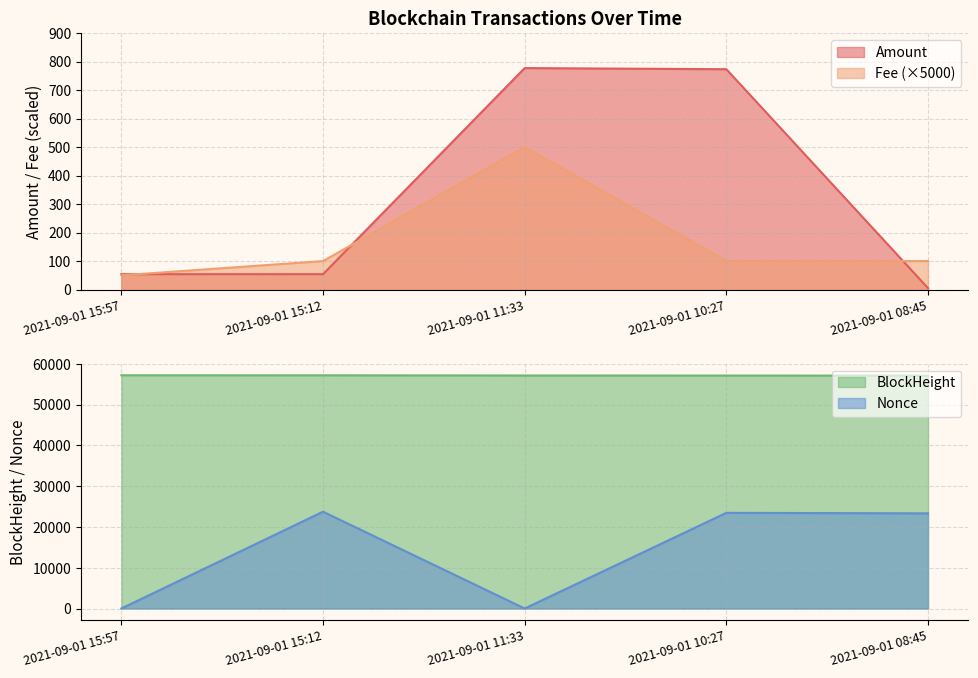

Is it true that BlockHeight equals 57081.0 at 2021-09-01 08:45?

True